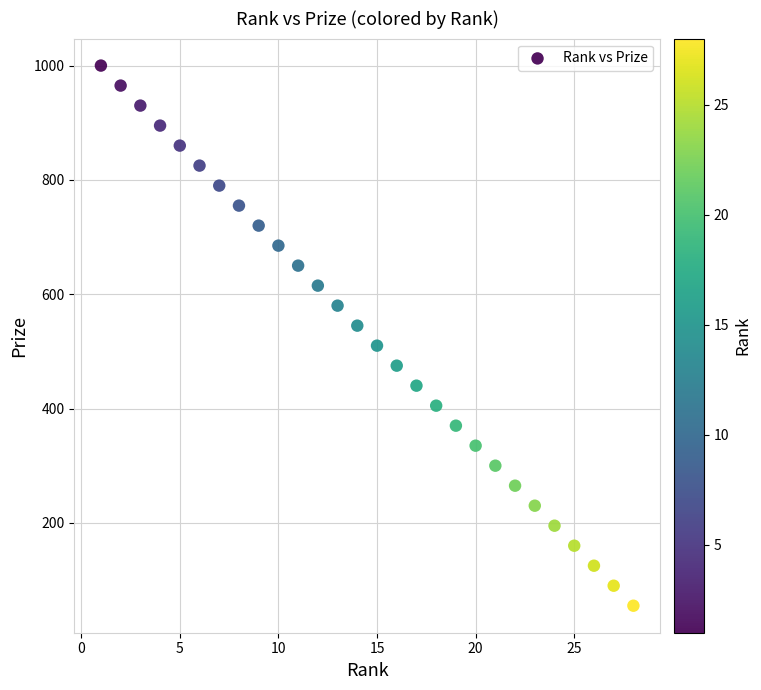

What is the range of X values (max minus min)?

27